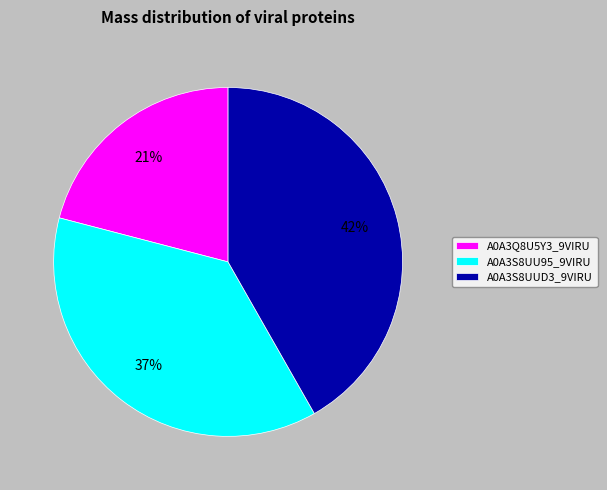

How many slices are in this pie chart?

3